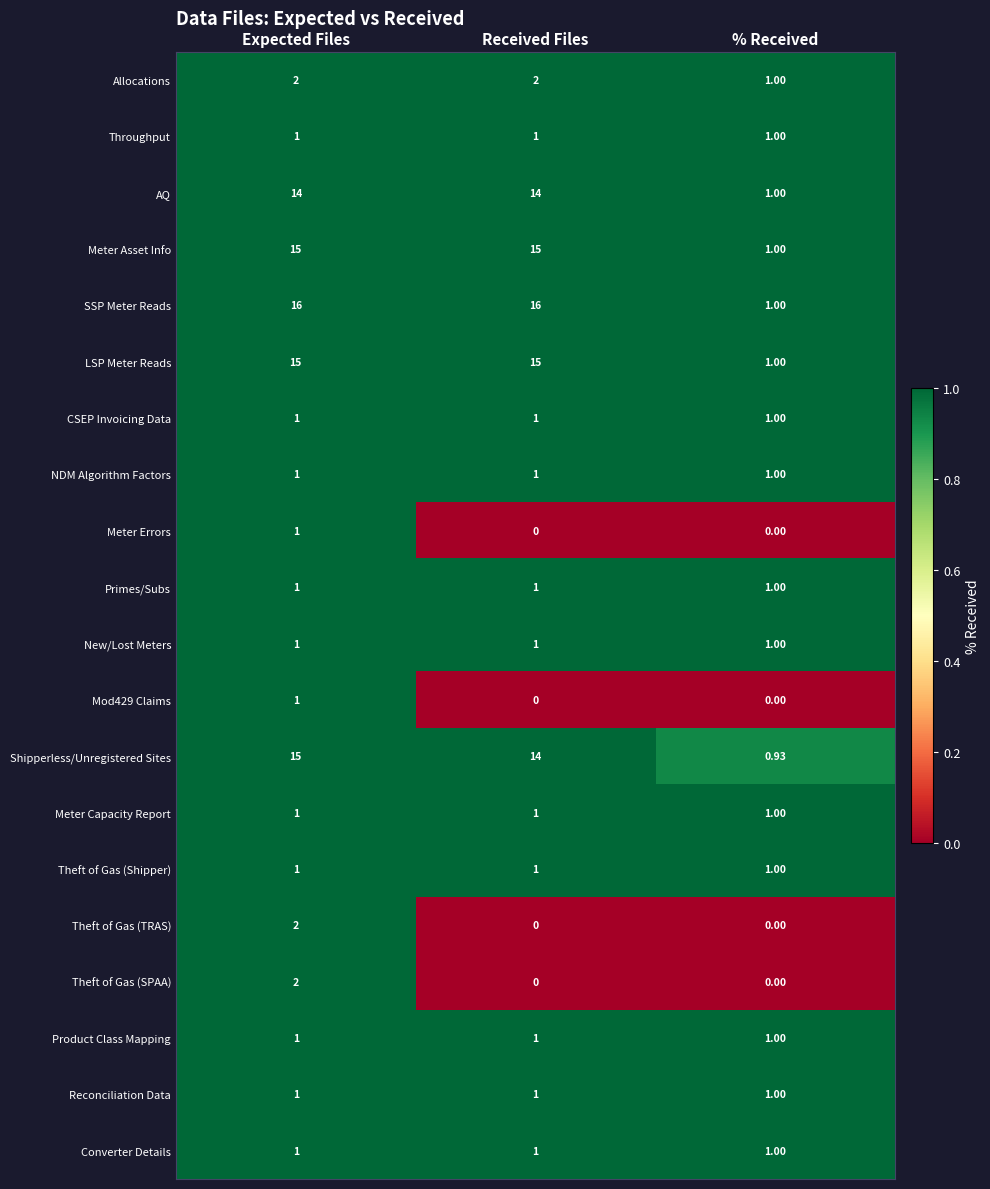

Is the value of Meter Asset Info at Received Files greater than the value of AQ at Received Files?

Yes